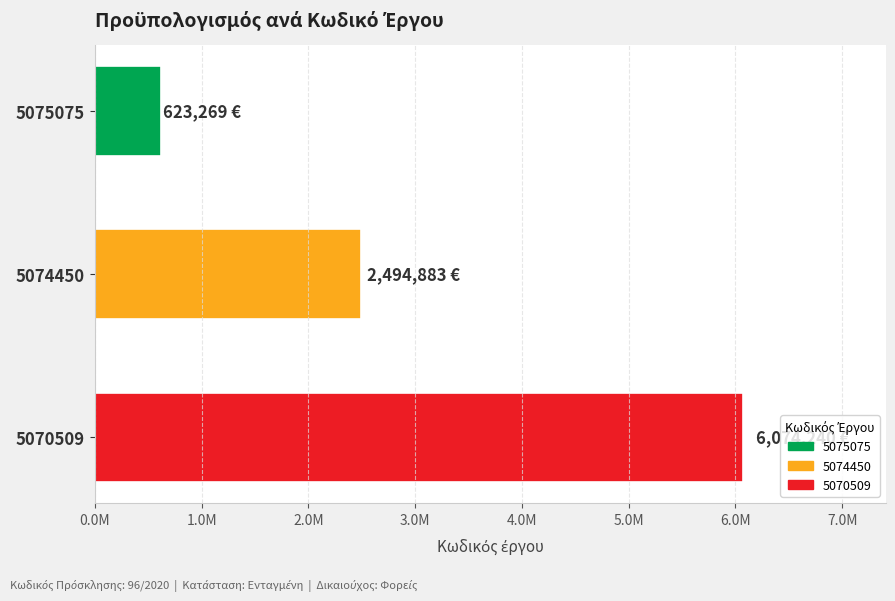

List the labels in order of value, smallest first.

5075075, 5074450, 5070509